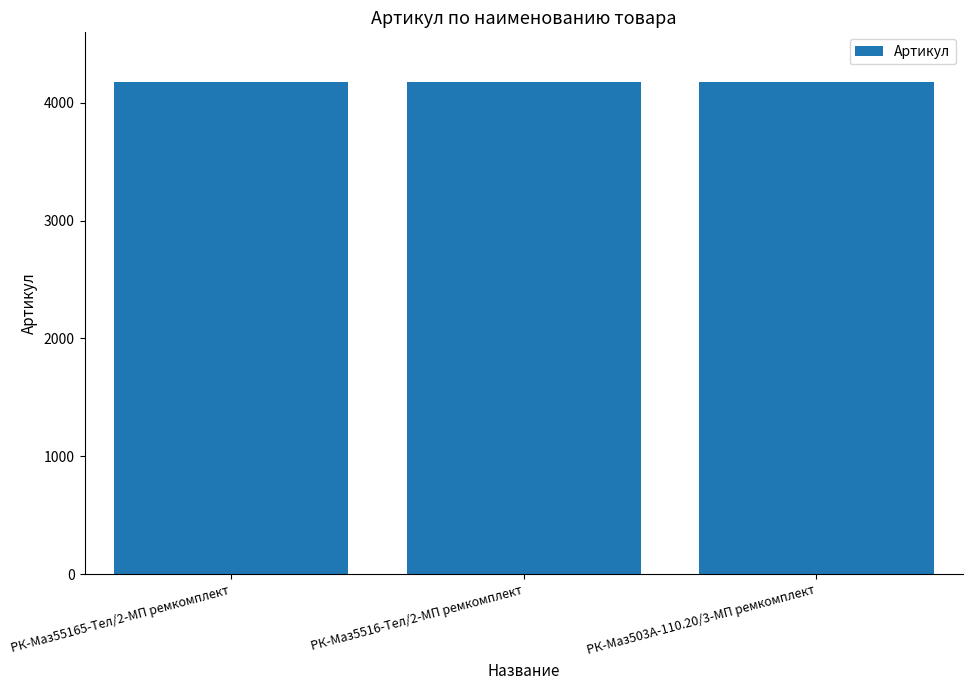

What is the maximum value shown in the chart?

4179